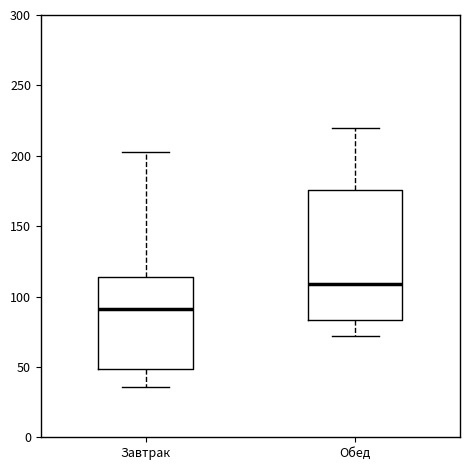

Where is the lower edge of the box for Обед on the y-axis? The values are not printed on the chart, so give them approximately, as read against the axis.

85